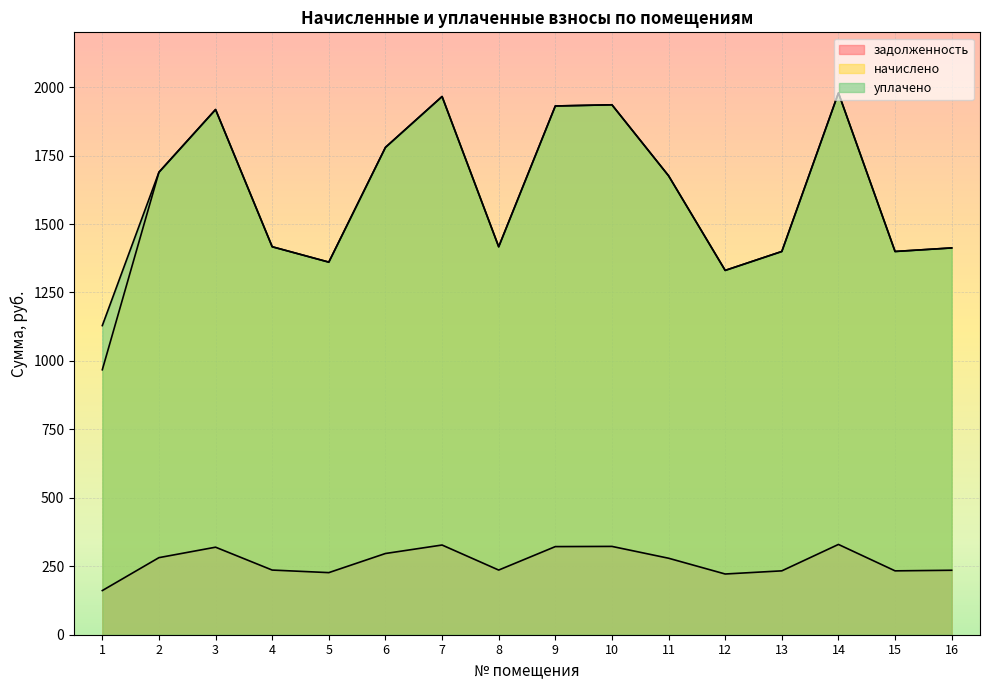

True or false: задолженность and уплачено intersect in this chart.

False